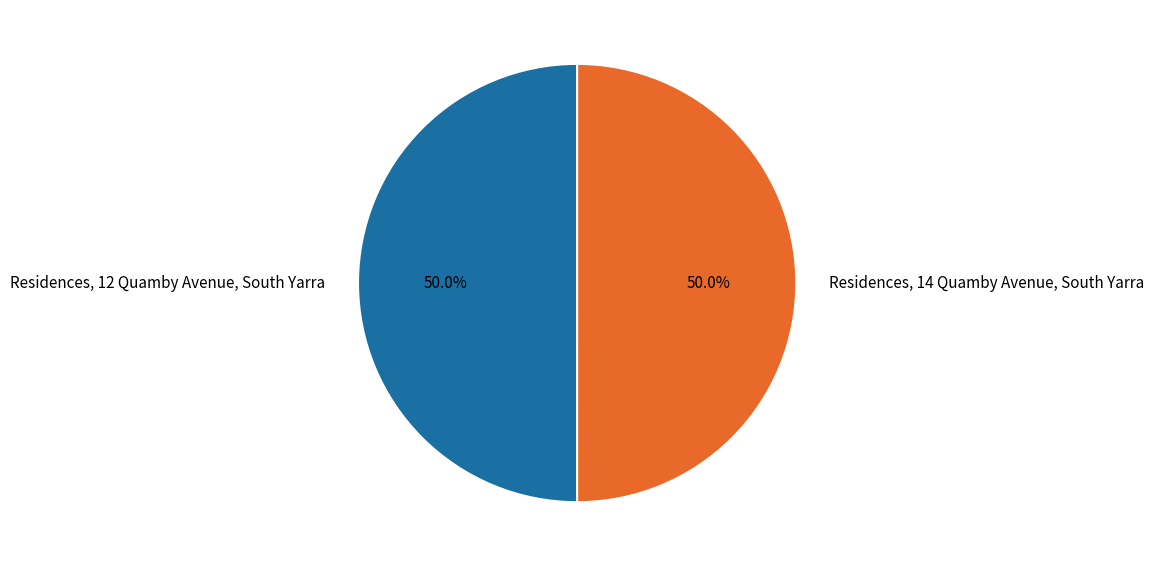

To the nearest percent, what percentage of the pie is Residences, 14 Quamby Avenue, South Yarra?

50%